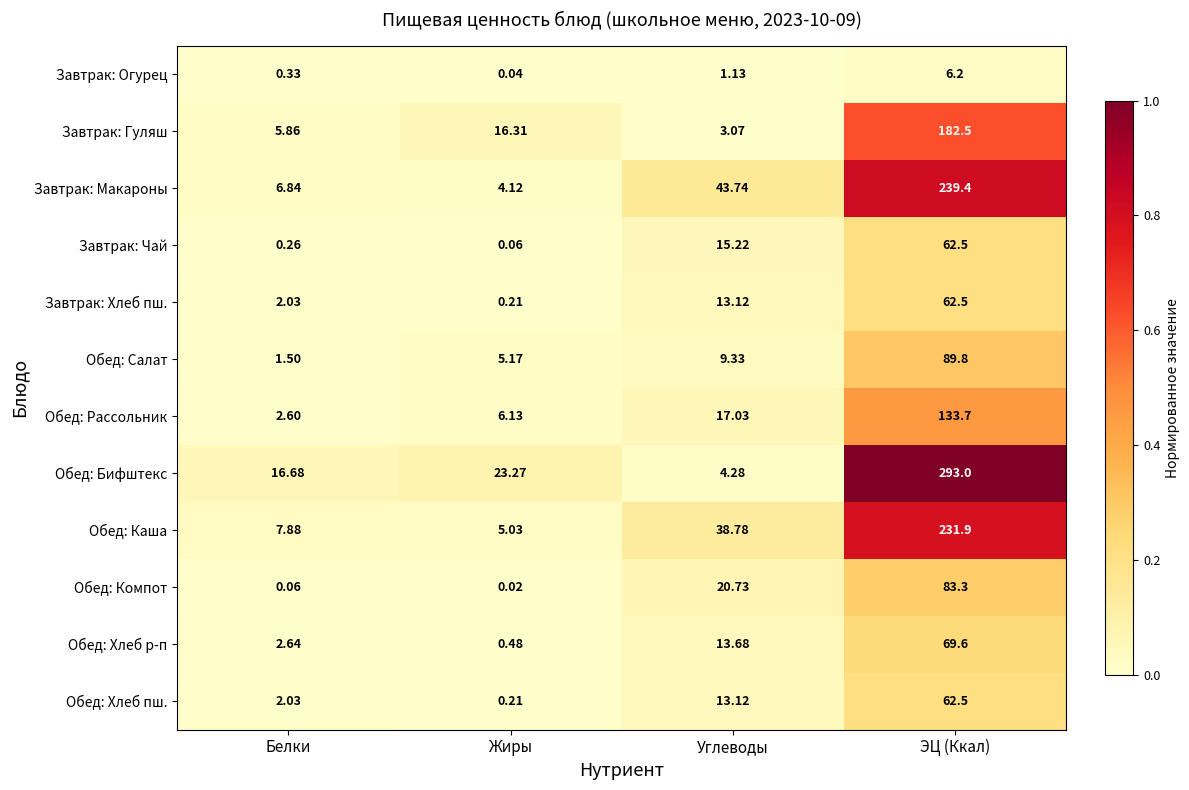

List the labels in order of Обед: Бифштекс value, largest first.

ЭЦ (Ккал), Жиры, Белки, Углеводы